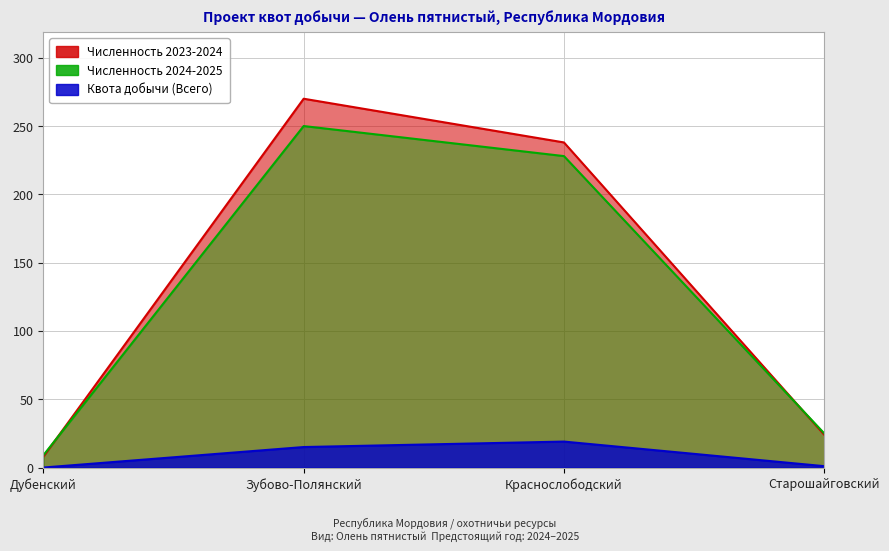

Is it true that Численность 2023-2024 equals 24 at Старошайговский?

True